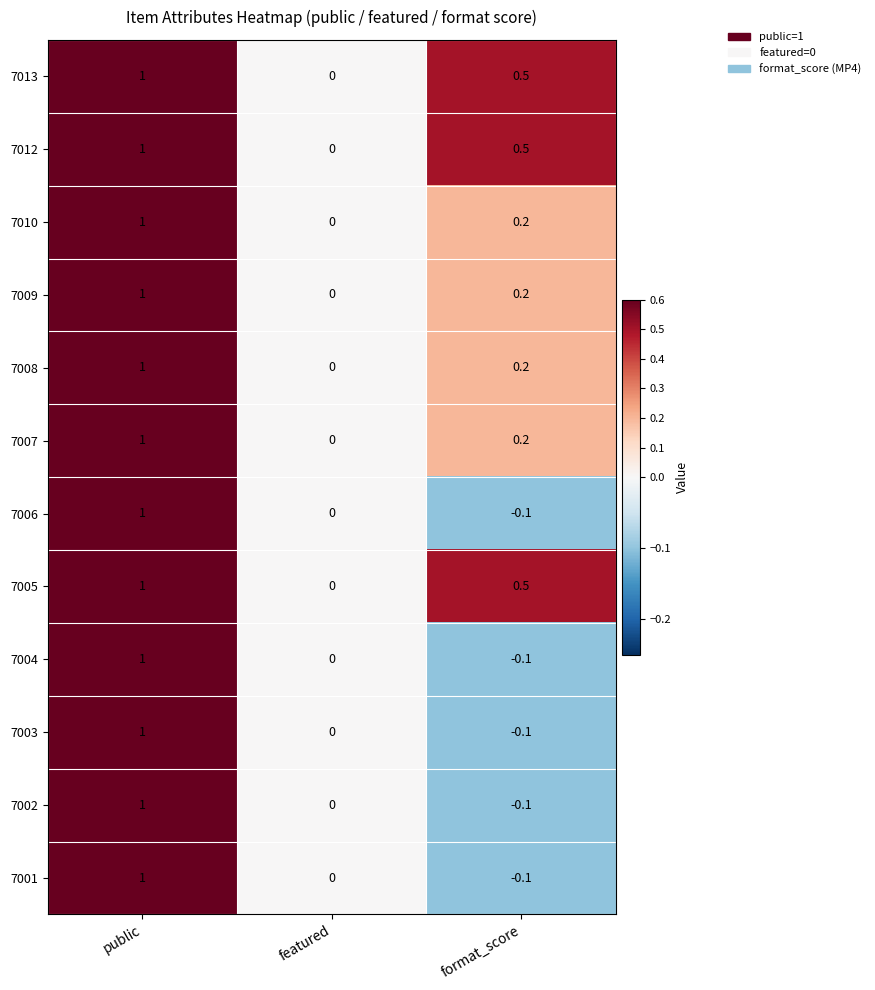

What is the difference between the maximum and minimum values in the 7006 series?

1.1